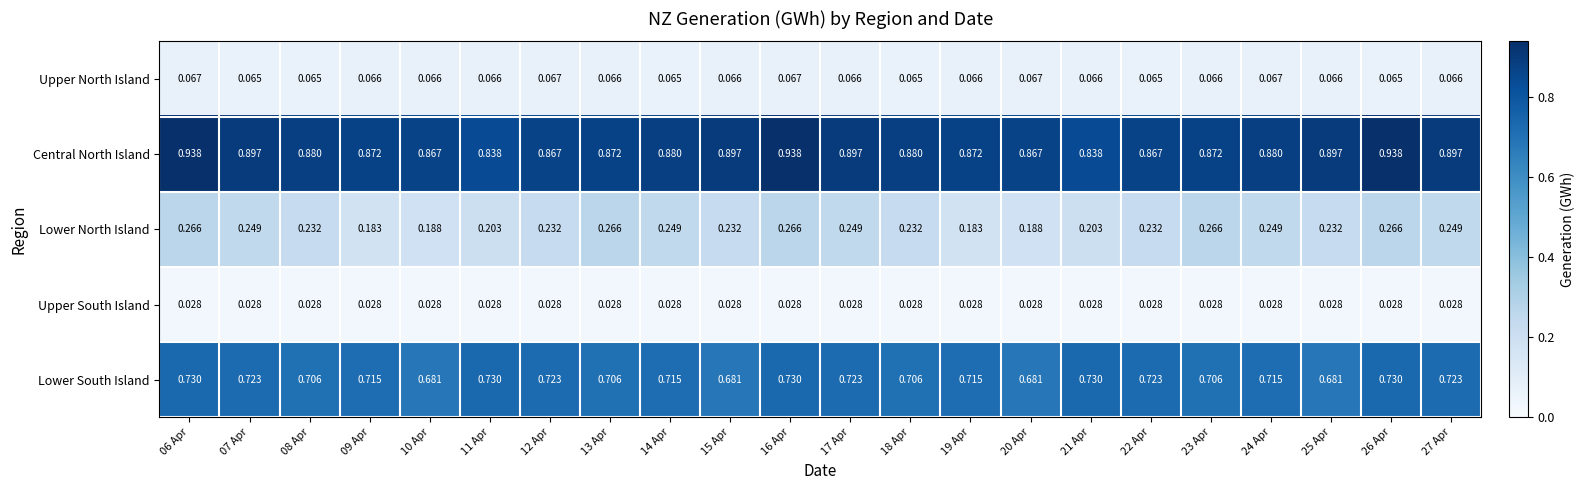

Which series has the largest total across all categories?

Central North Island